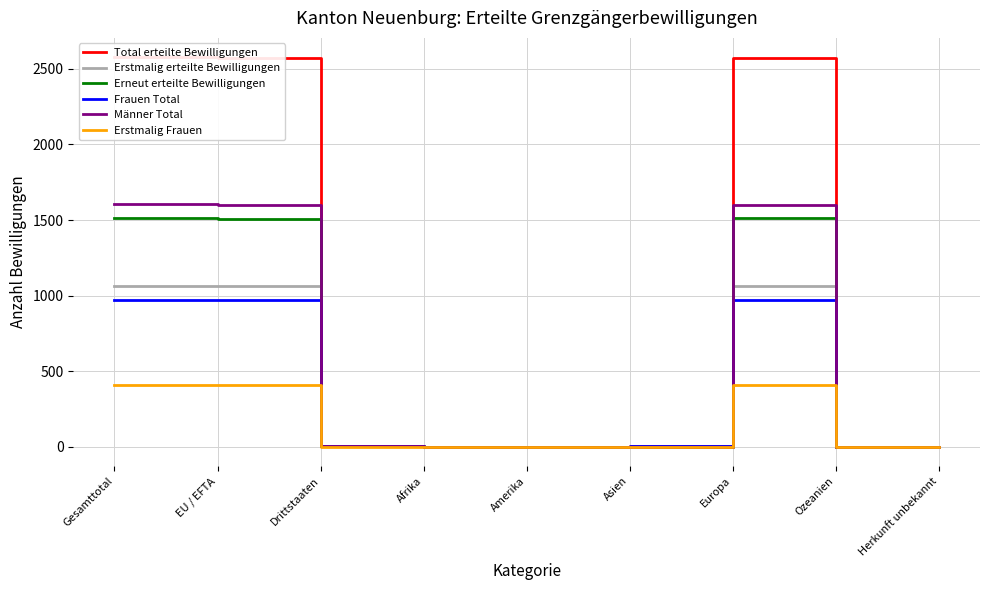

What is the difference between the Erstmalig Frauen values at Afrika and EU / EFTA?

409